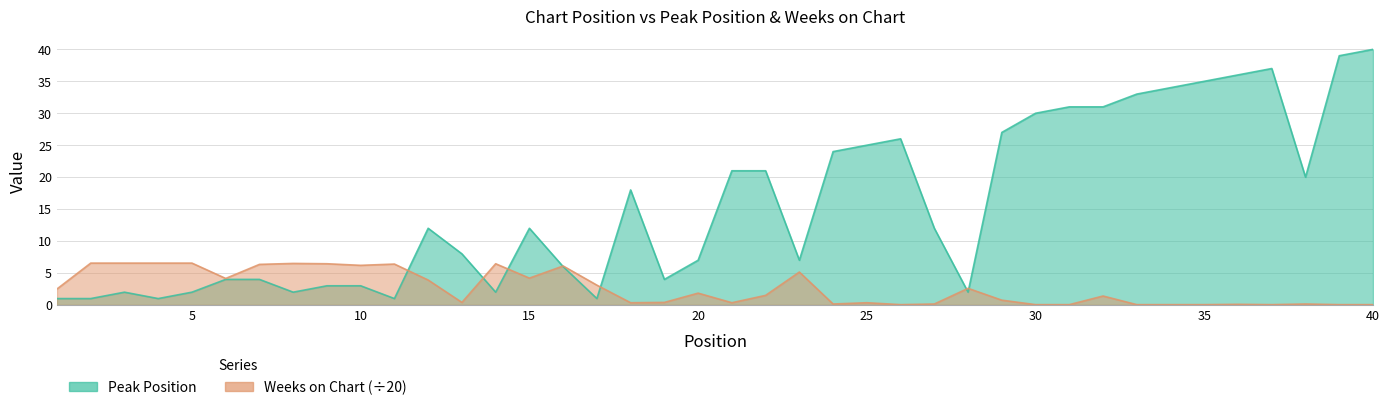

List the labels in order of Weeks on Chart value, smallest first.

26, 30, 31, 33, 34, 35, 37, 39, 40, 36, 24, 27, 38, 18, 21, 25, 13, 19, 29, 32, 22, 20, 1, 28, 17, 12, 6, 15, 23, 16, 10, 7, 11, 9, 14, 8, 2, 3, 4, 5